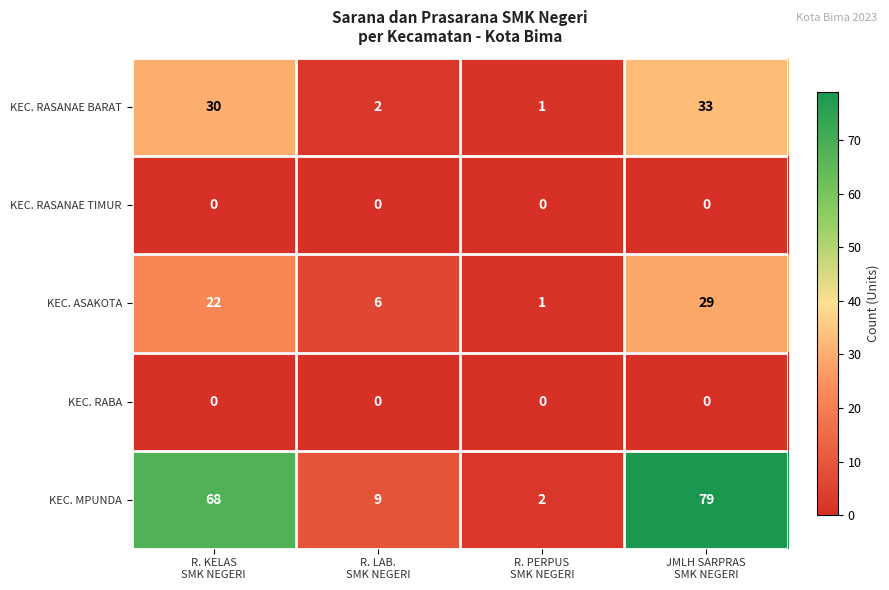

What is the maximum value shown in the chart?

79